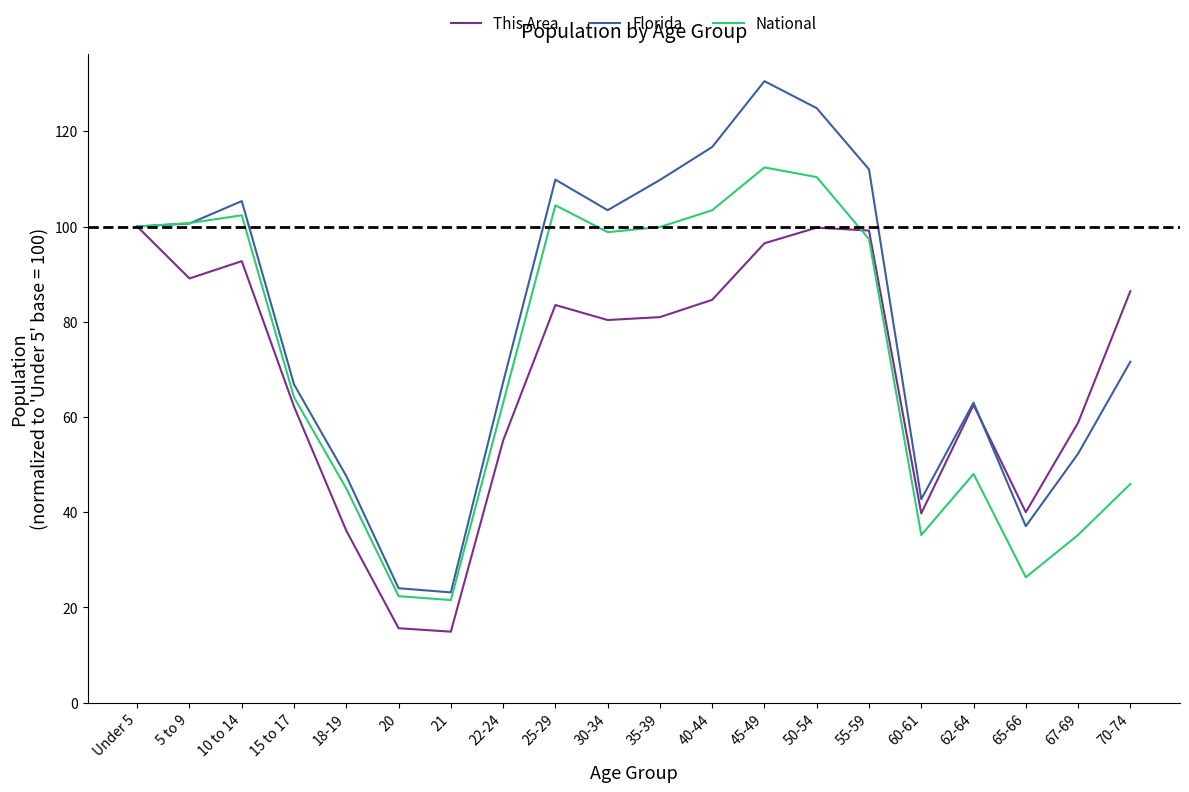

Which label corresponds to the largest value in the chart?

45-49